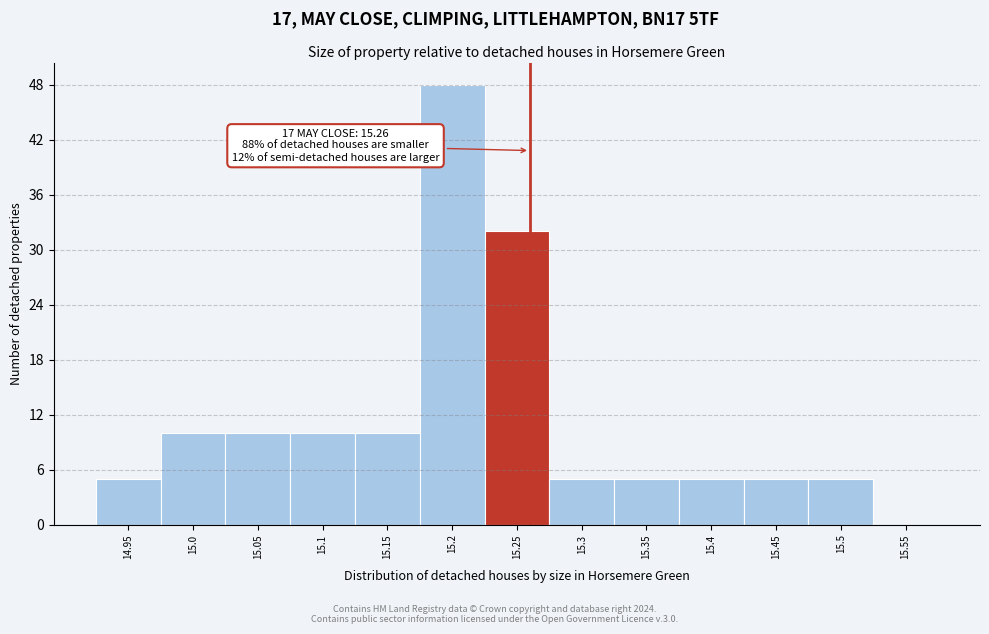

Over which range of the x-axis is the bar tallest?

15.175 to 15.225